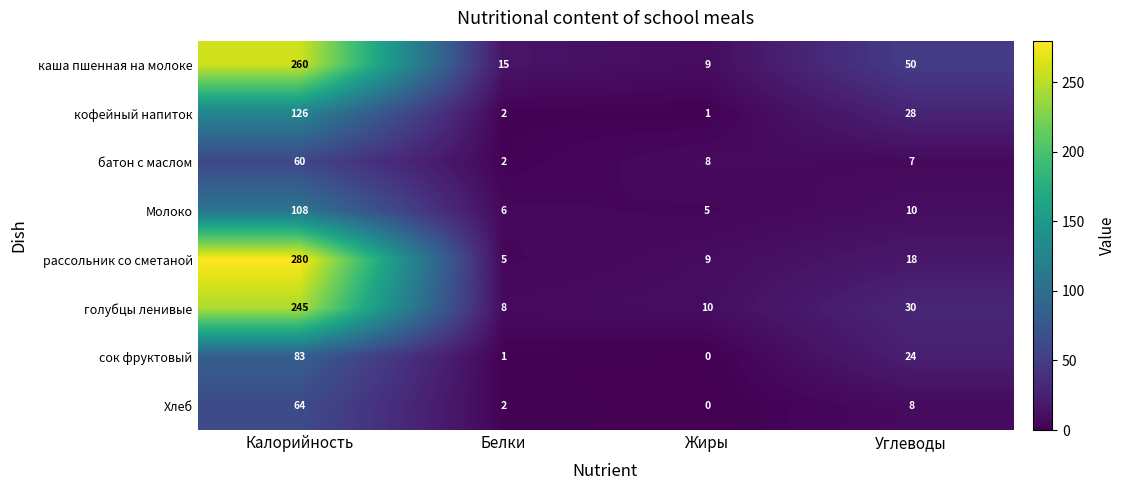

What is the total value across all series at Углеводы?

175